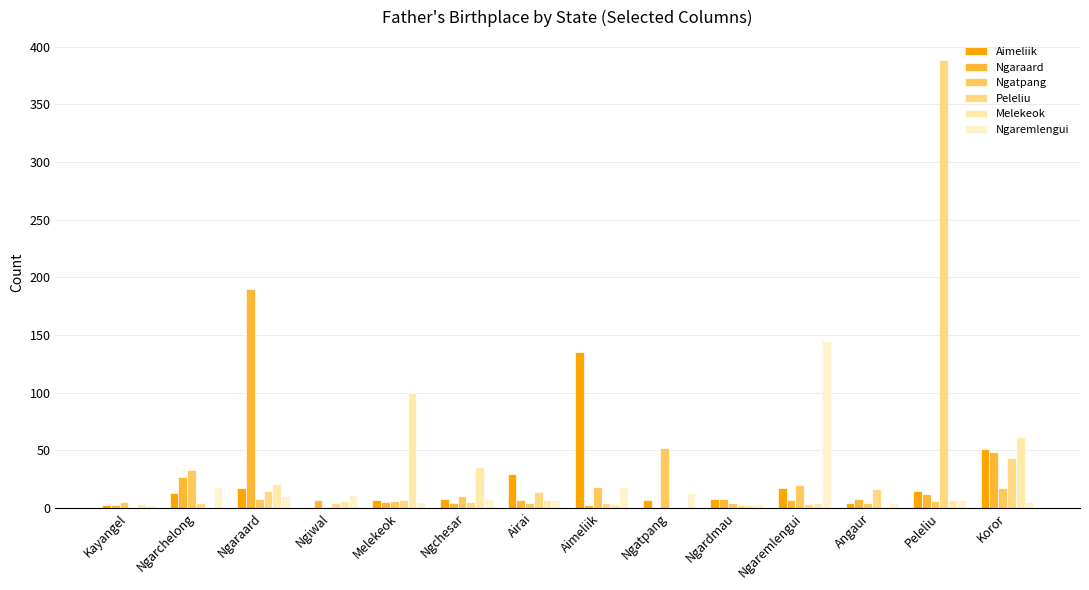

Which series changed the most between Ngarchelong and Ngatpang?

Ngaraard